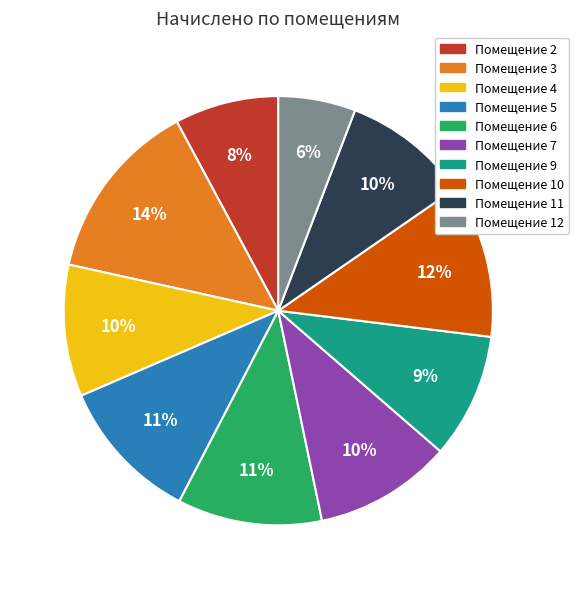

To the nearest percent, what is the difference between the largest and smallest slice percentages?

8%